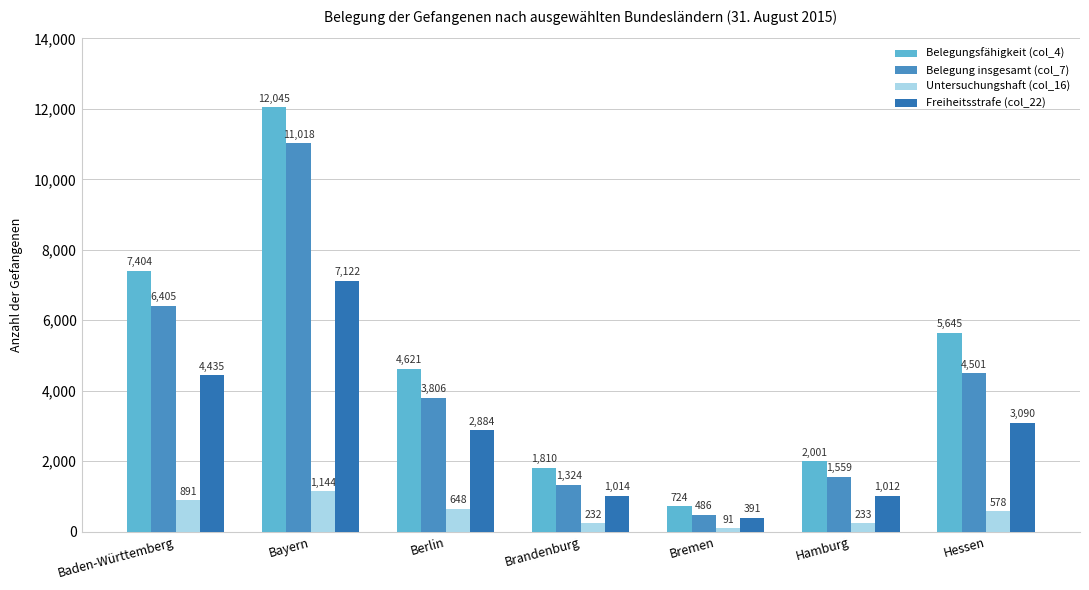

List the series in order of their peak value, highest first.

Belegungsfähigkeit (col_4), Belegung insgesamt (col_7), Freiheitsstrafe (col_22), Untersuchungshaft (col_16)